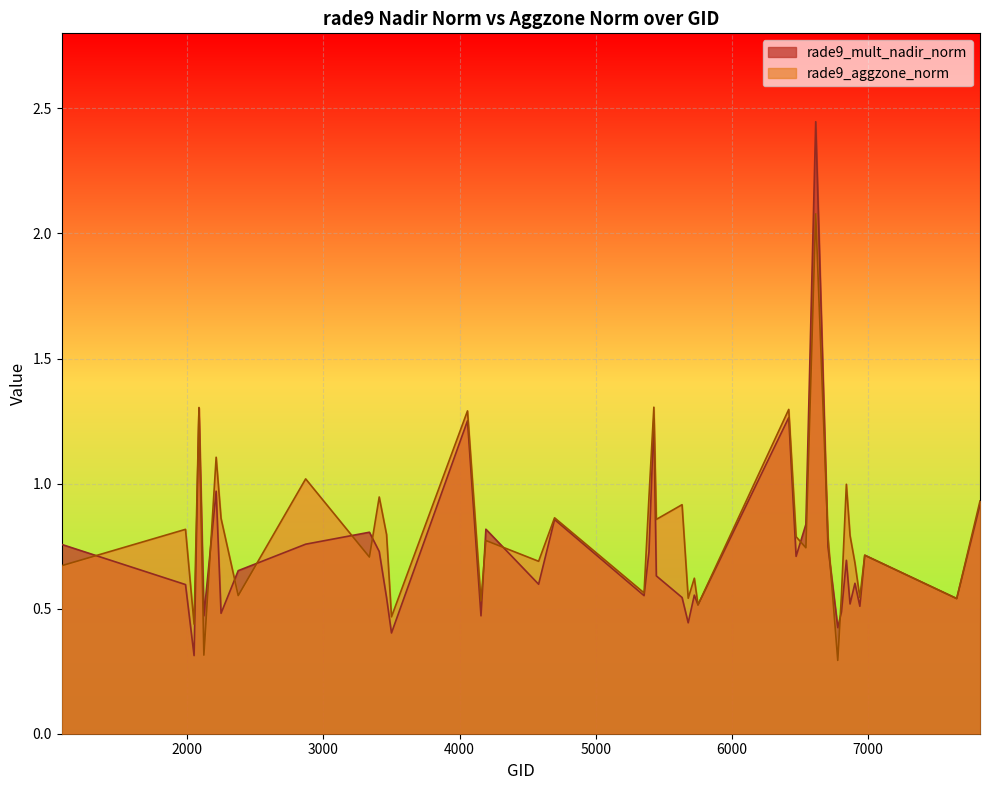

Is it true that rade9_aggzone_norm equals 0.4 at 3464?

False